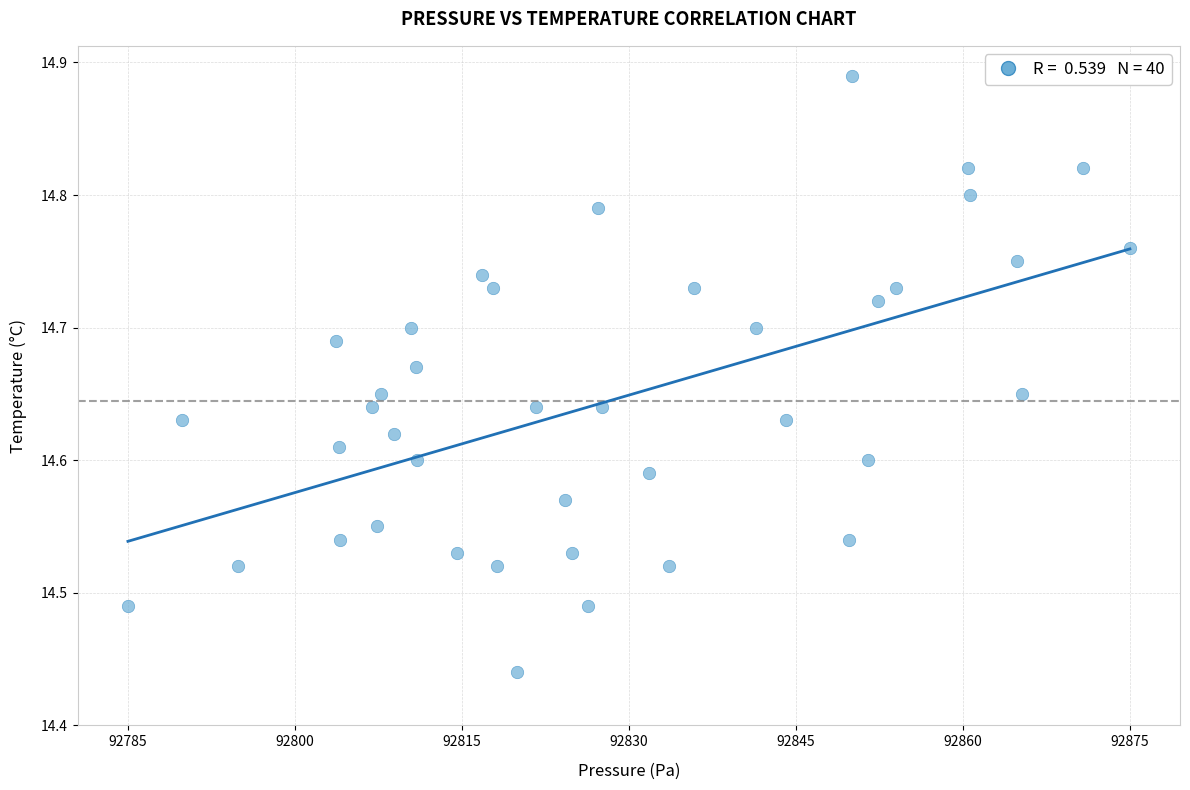

What is the range of X values (max minus min)?

90.0